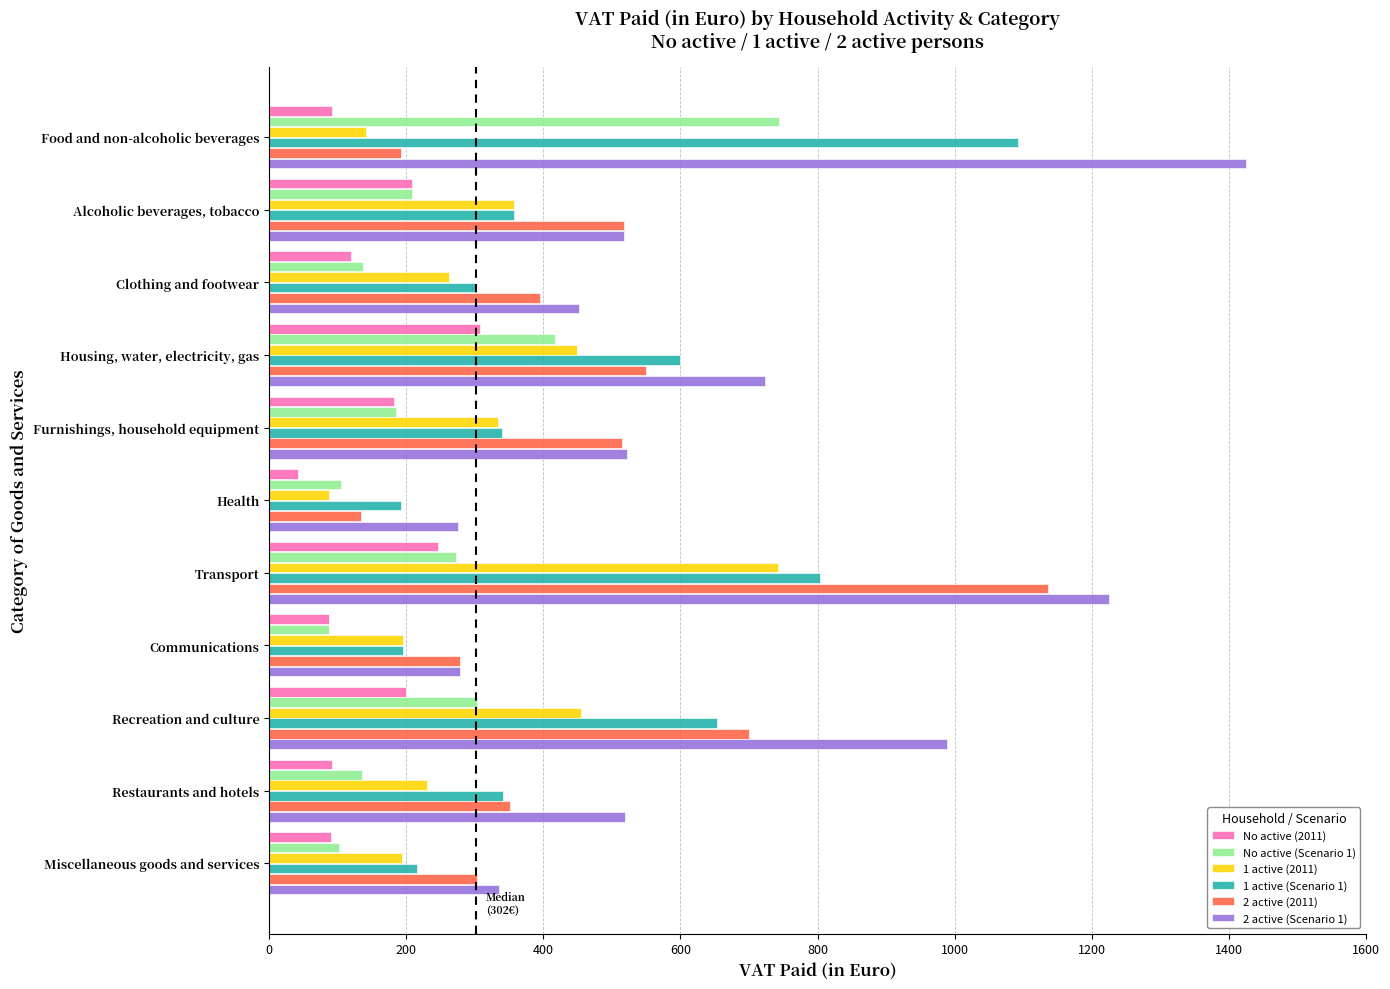

What is the maximum value shown in the chart?

1425.1